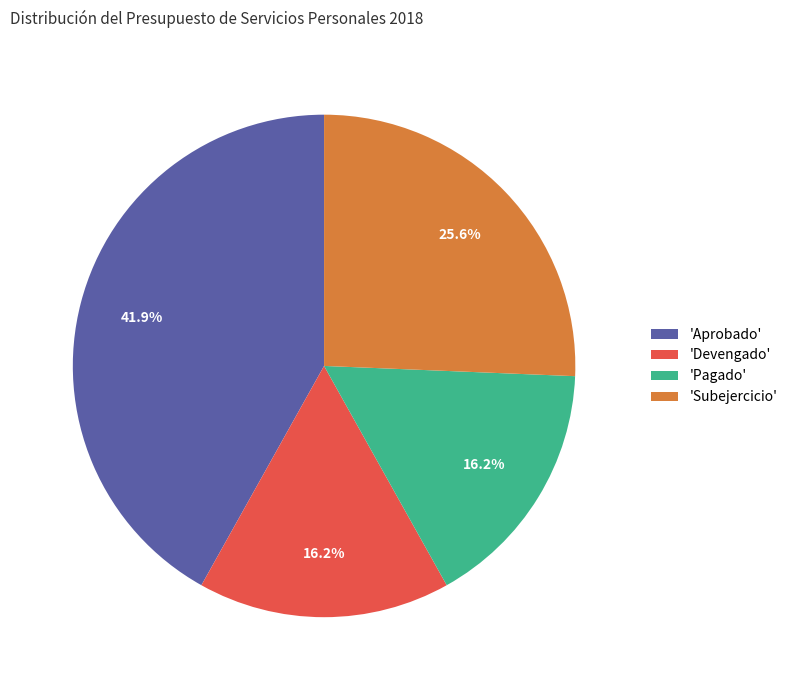

Which slice is the largest?

'Aprobado'